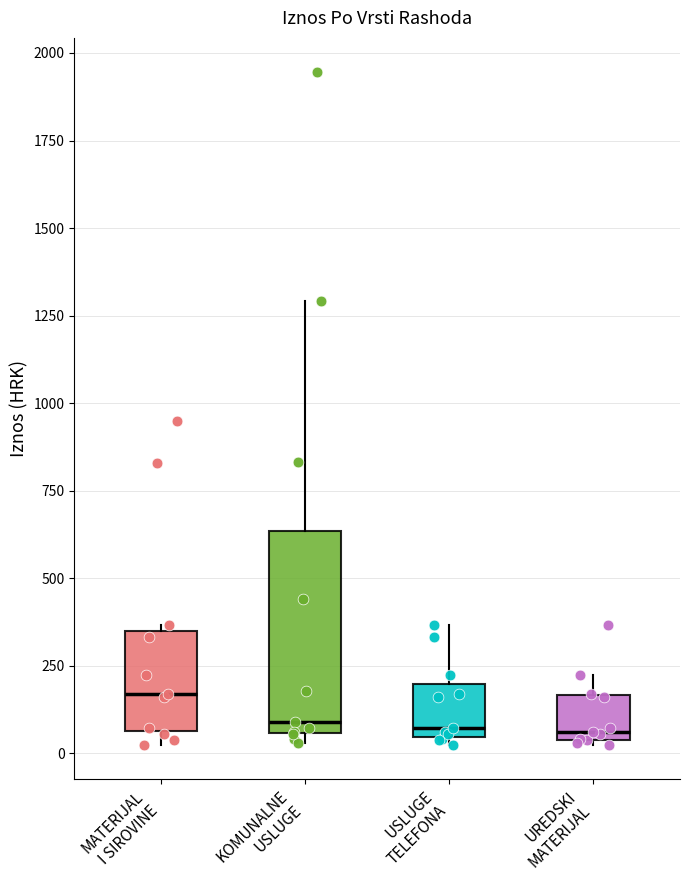

Reading left to right, read every box against the y-axis: the position of its median line, the range the box covers, and the ends of its whiskers. The values are not printed on the chart, so give them approximately, as read against the axis.

MATERIJAL I SIROVINE: median 150, box 50 to 350, whiskers 0 to 350 (just above the box's upper edge)
KOMUNALNE USLUGE: median 100, box 50 to 650, whiskers 50 (just below the box's lower edge) to 1300
USLUGE TELEFONA: median 50 (just above the box's lower edge), box 50 to 200, whiskers 0 to 350
UREDSKI MATERIJAL: median 50 (just above the box's lower edge), box 50 to 150, whiskers 0 to 250